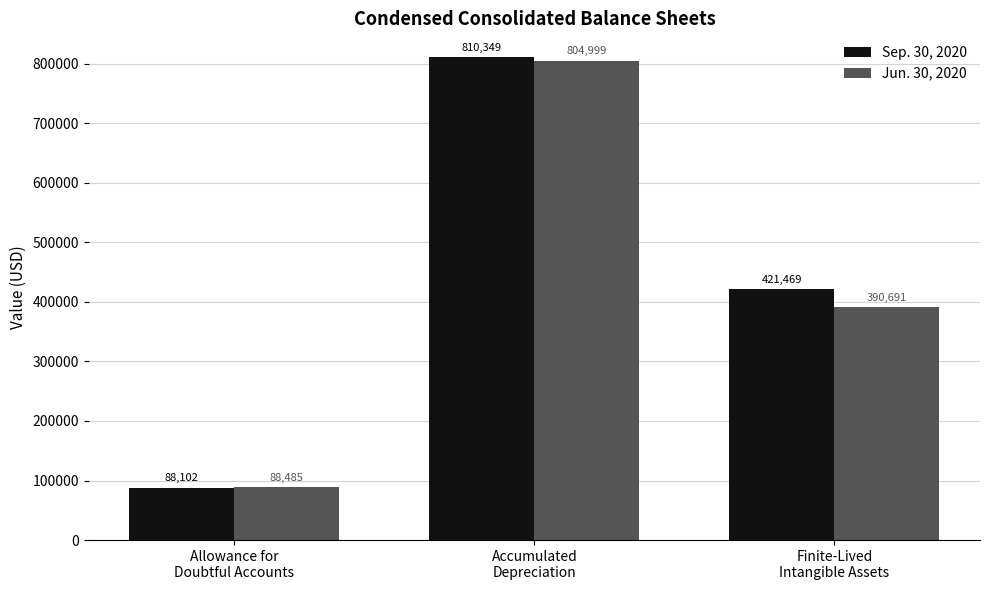

Which label corresponds to the largest value in the chart?

Accumulated
Depreciation